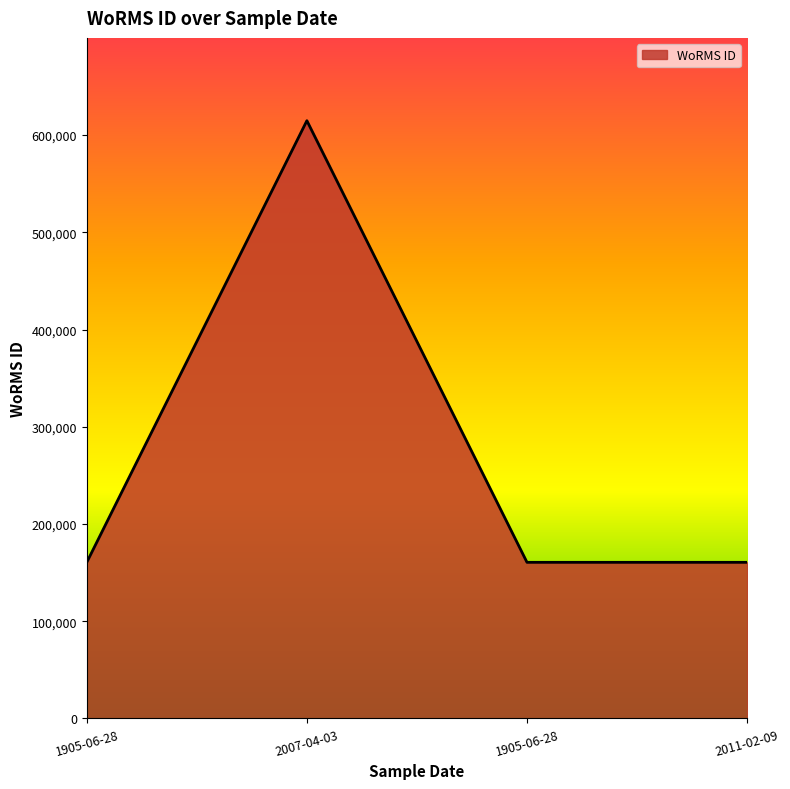

How many categories are shown in the chart?

4